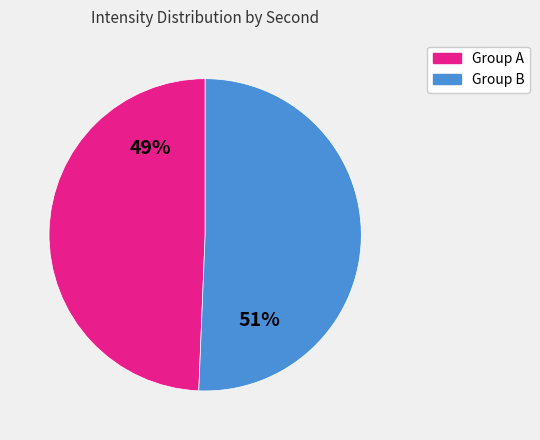

How many slices are in this pie chart?

2